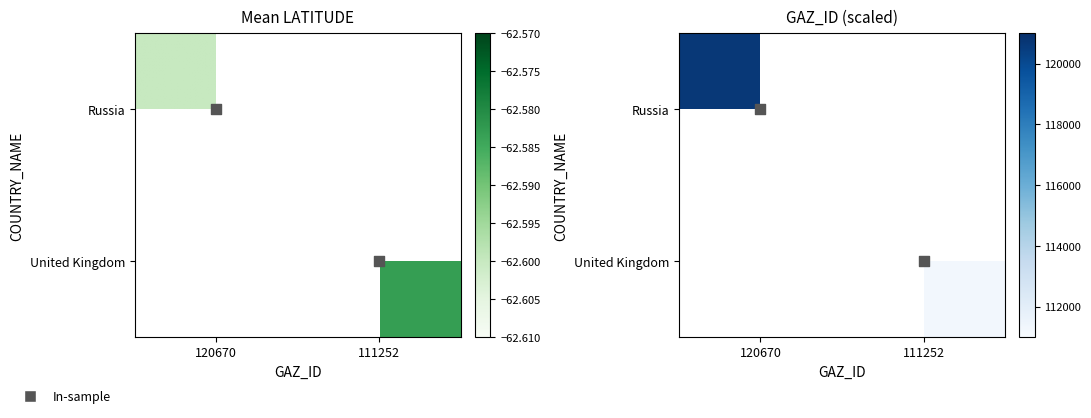

The value of United Kingdom at 111252 is 175384.6. True or false?

False